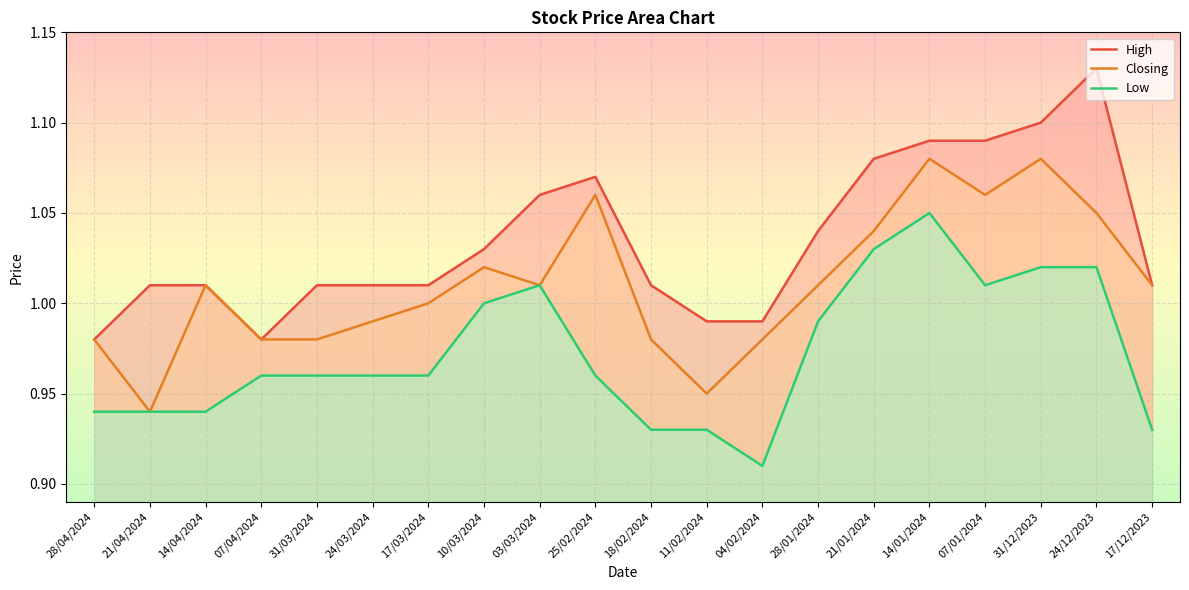

Which category has the highest value in the Low series?

14/01/2024